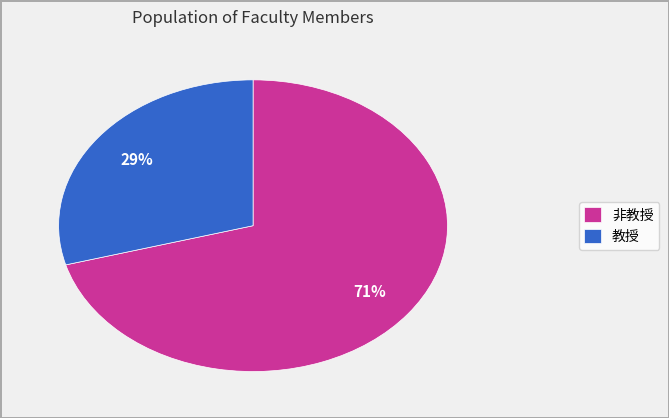

Between 非教授 and 教授, which is larger?

非教授